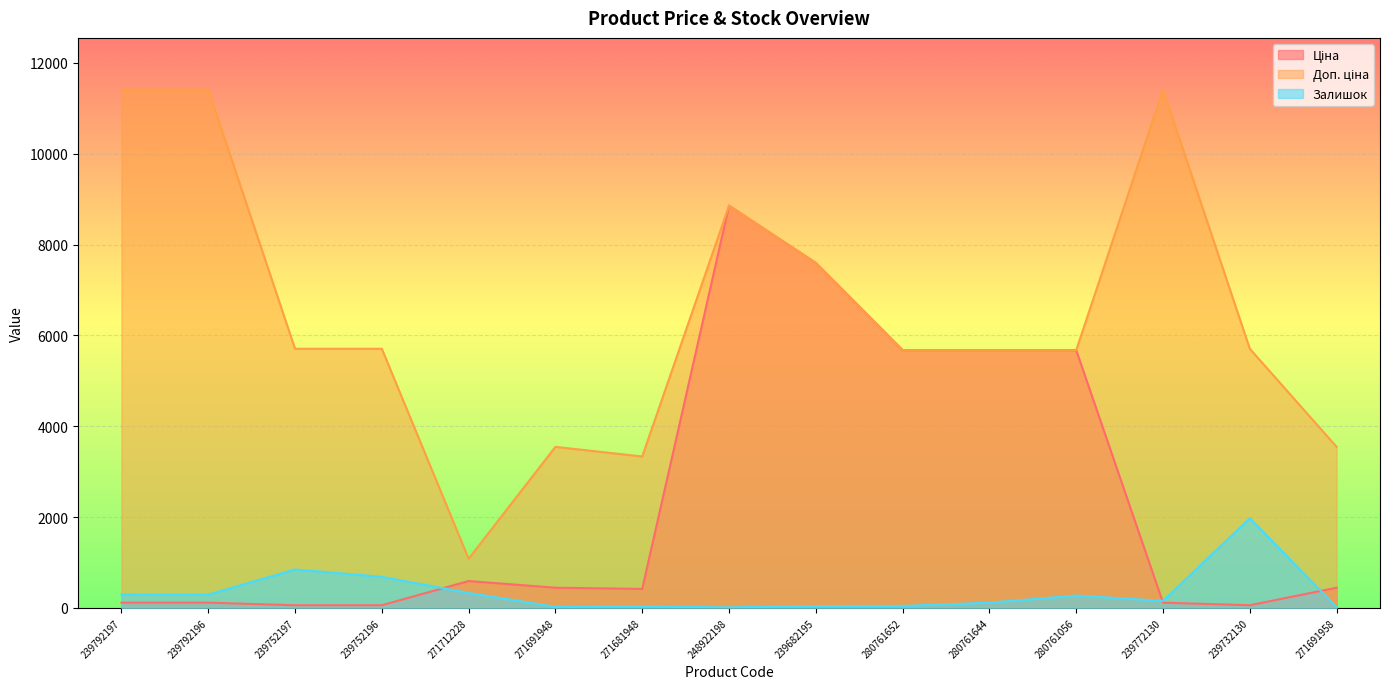

How many lines are shown in the chart?

3